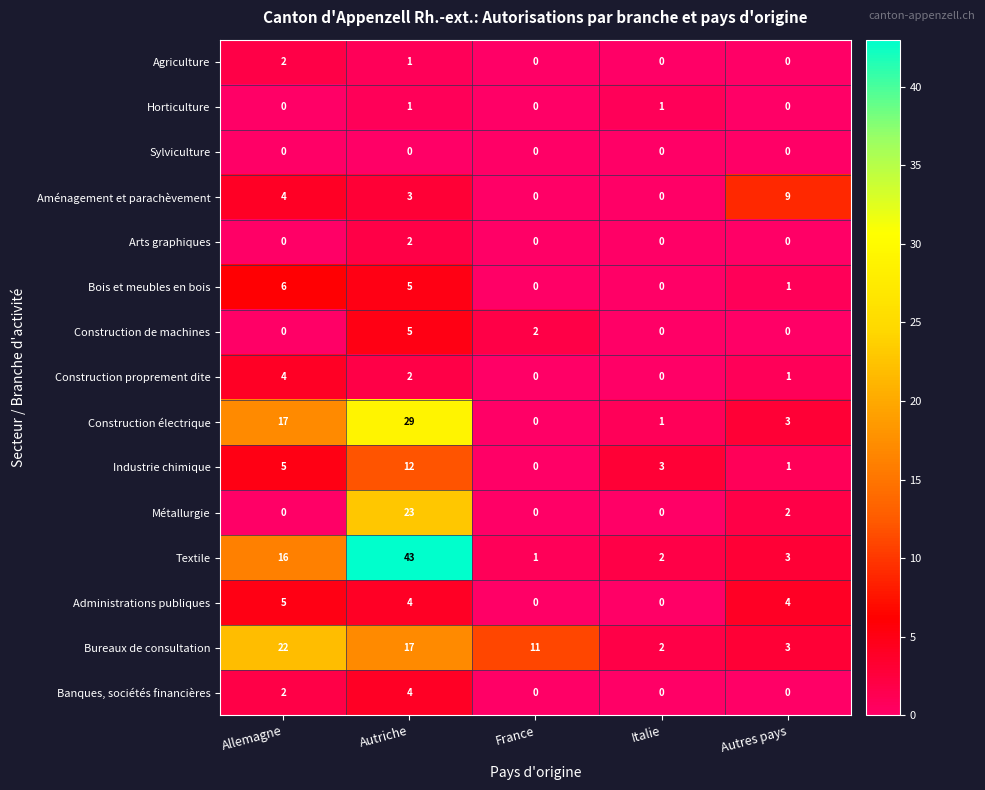

True or false: Construction de machines has a value of 2 at France.

True